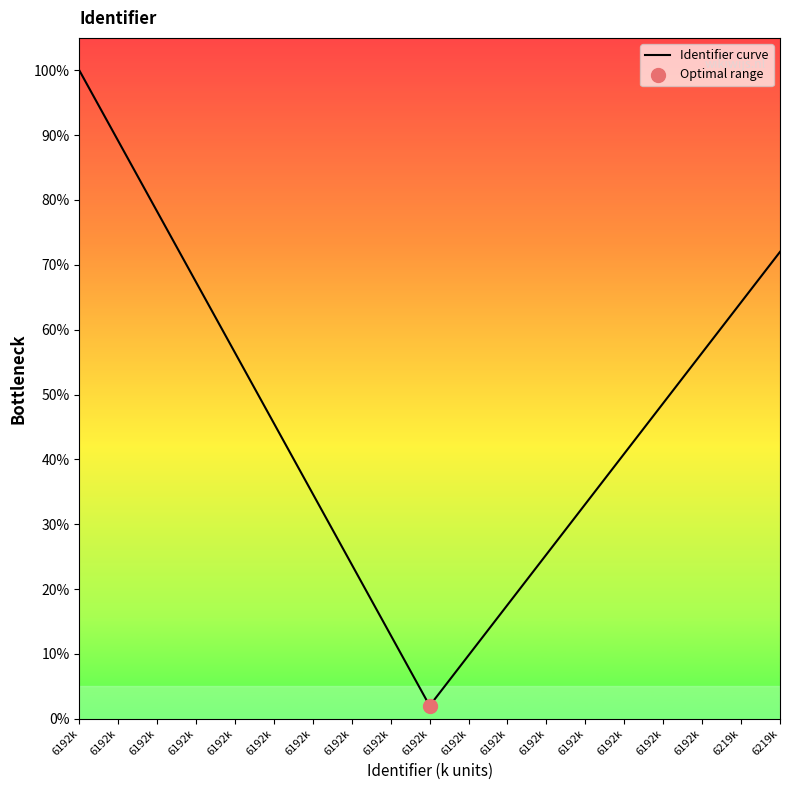

What is the change in value from 6192k to 6219k?

+0.3